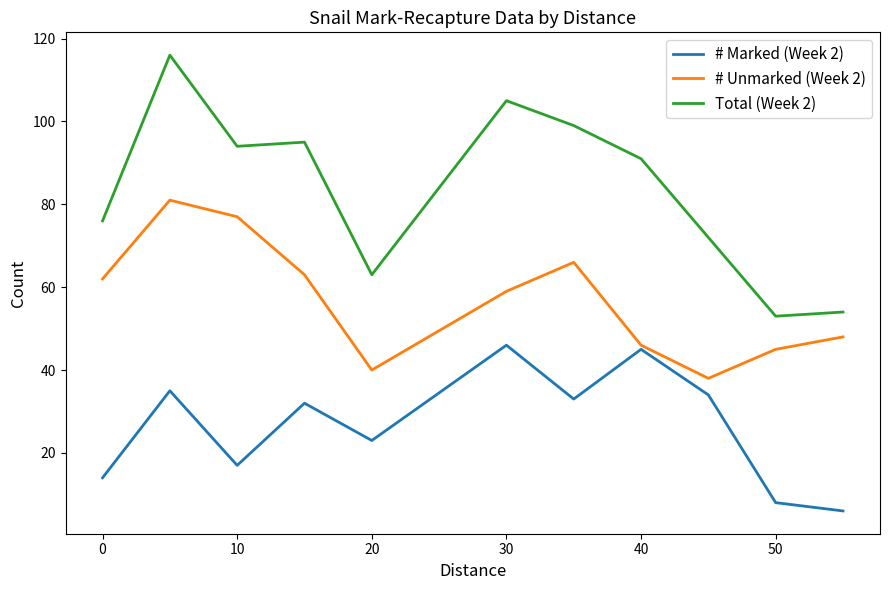

Rank the series by their maximum value, from highest to lowest.

Total (Week 2), # Unmarked (Week 2), # Marked (Week 2)